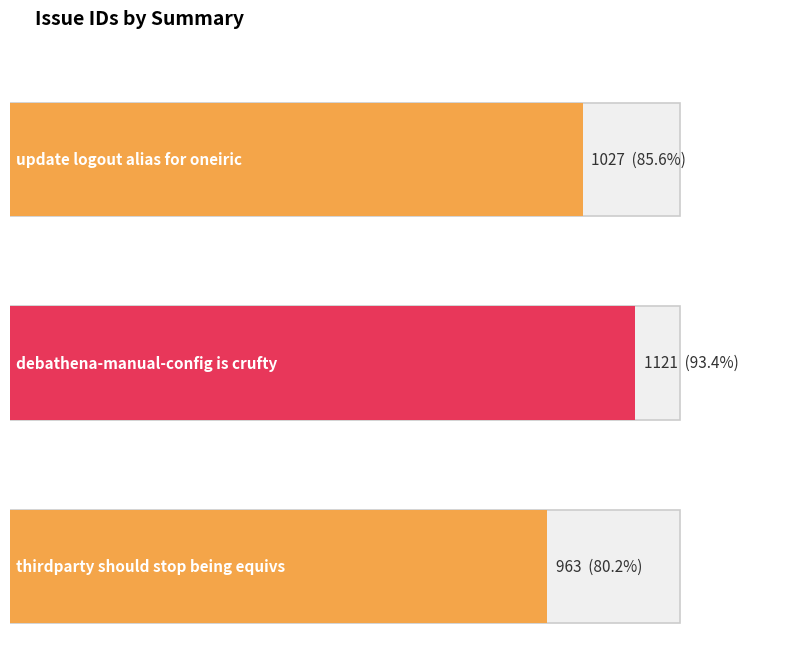

Reading left to right, extract all data points from this chart.

1027	1121	963